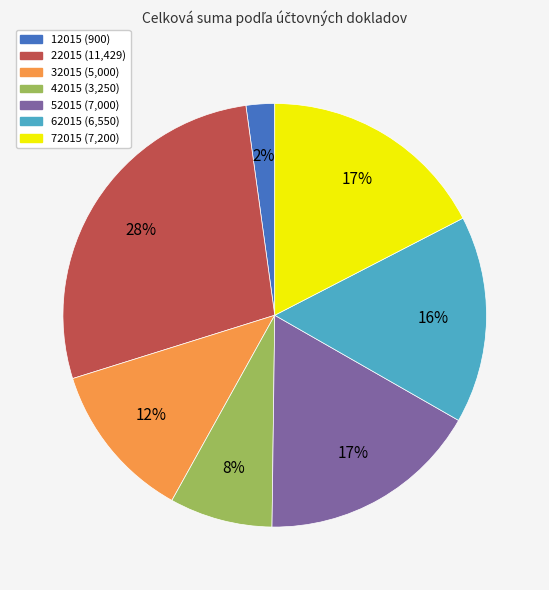

Is it true that 12015 is 12% of the pie?

False